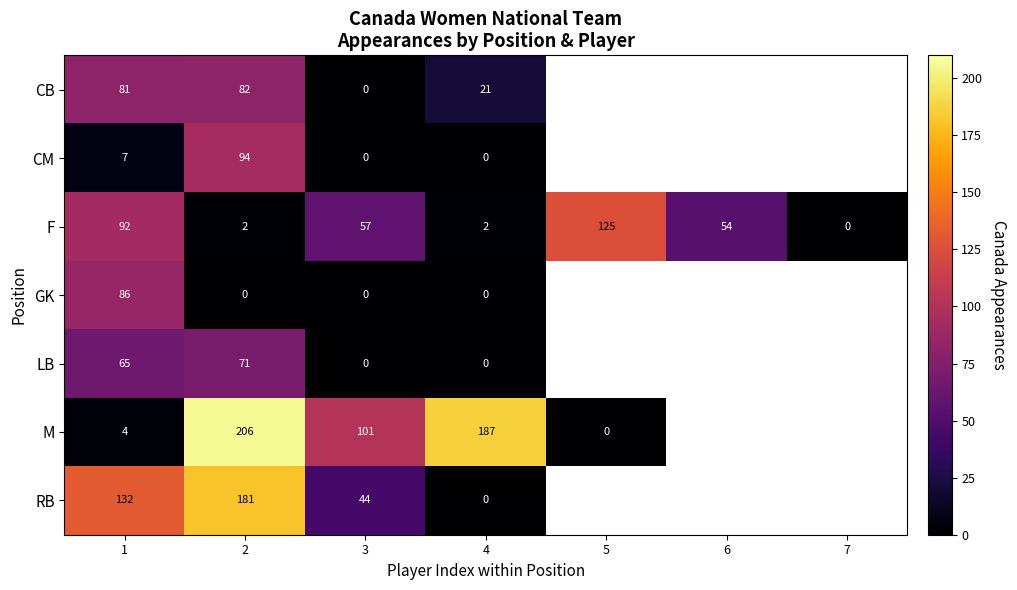

True or false: GK has a value of 38 at 1.

False